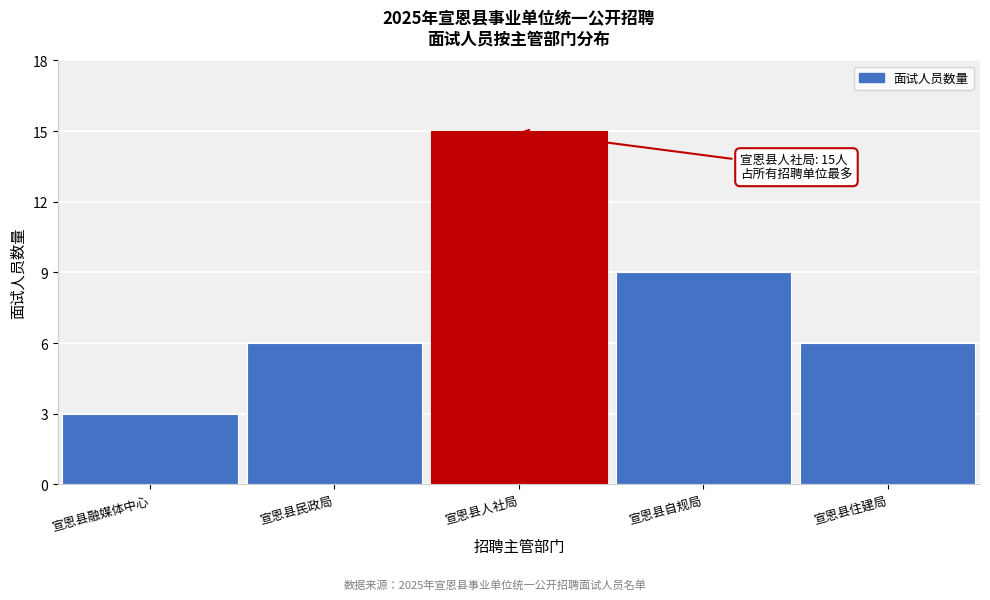

Reading left to right, extract all data points from this chart.

3	6	15	9	6